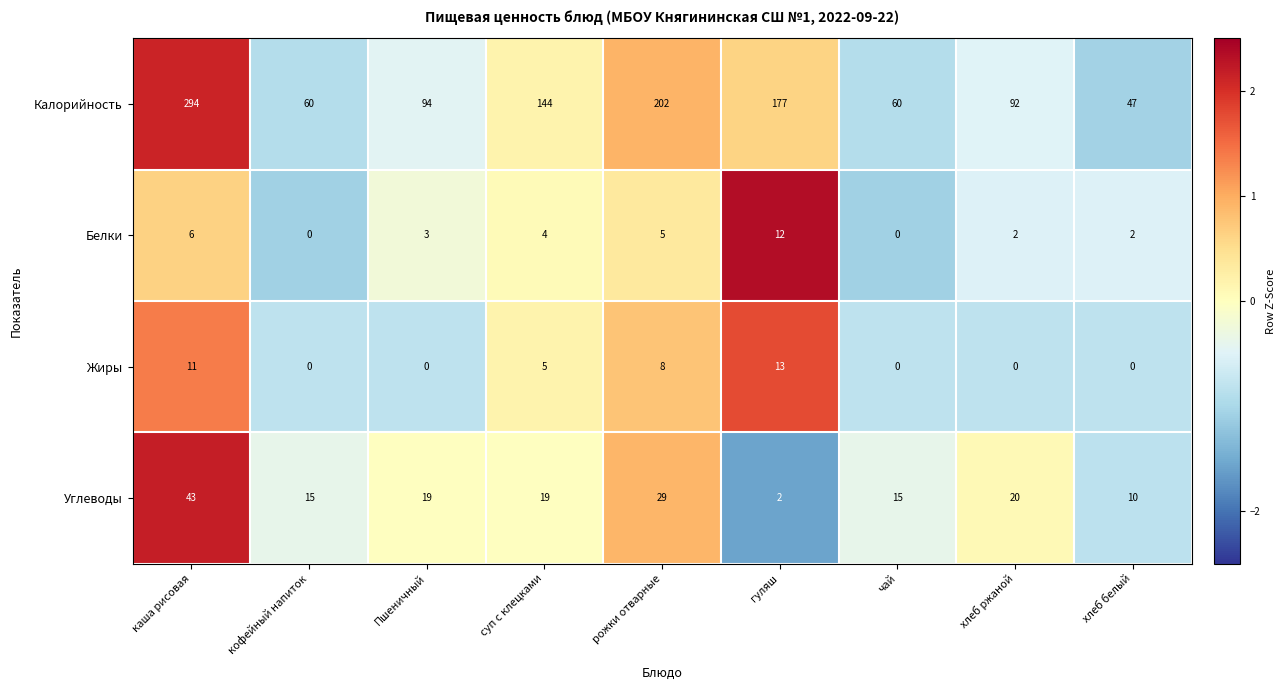

The value of Углеводы at каша рисовая is 43. True or false?

True